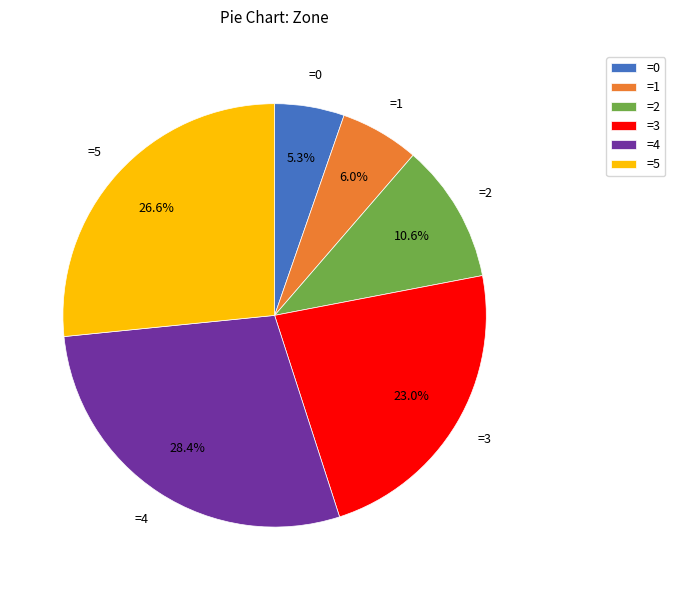

How many segments does this pie chart have?

6